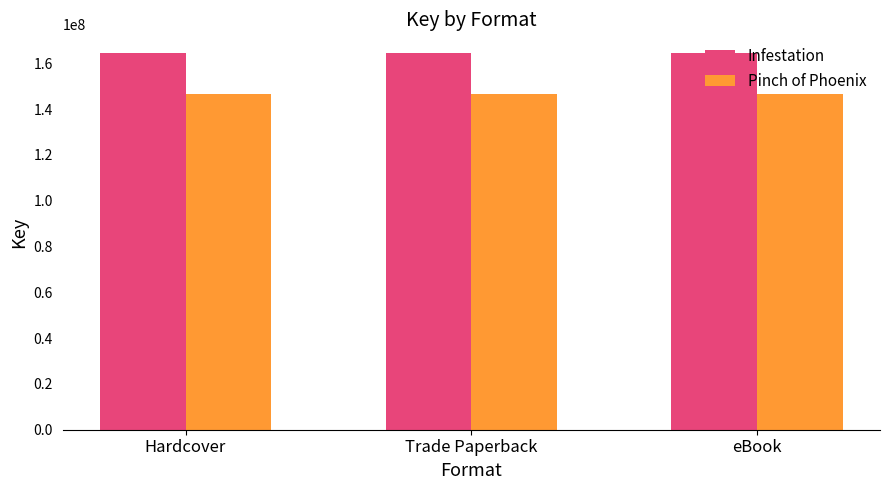

What is the highest value of the Pinch of Phoenix series?

146428988